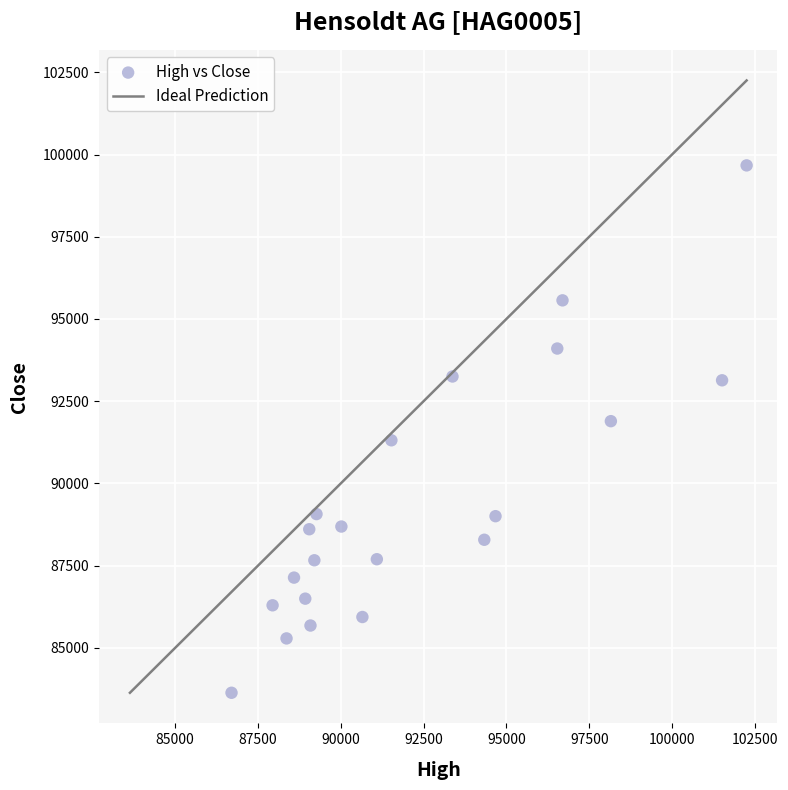

What is the range of X values (max minus min)?

15553